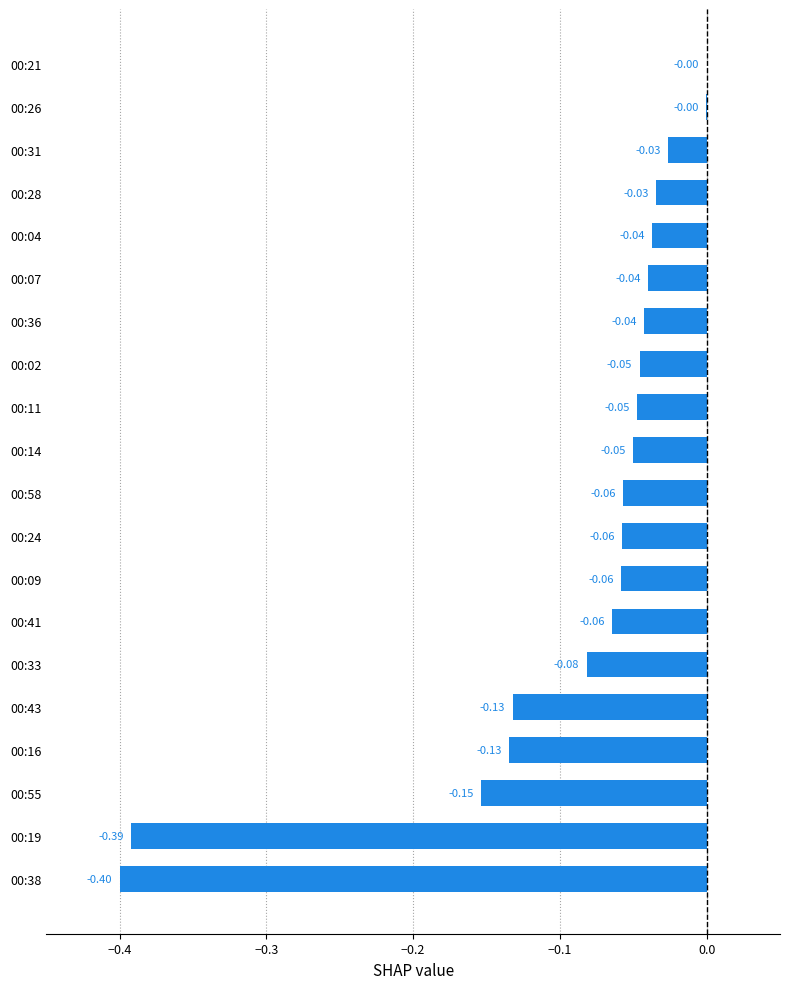

What is the change in value from 00:16 to 00:58?

+0.1